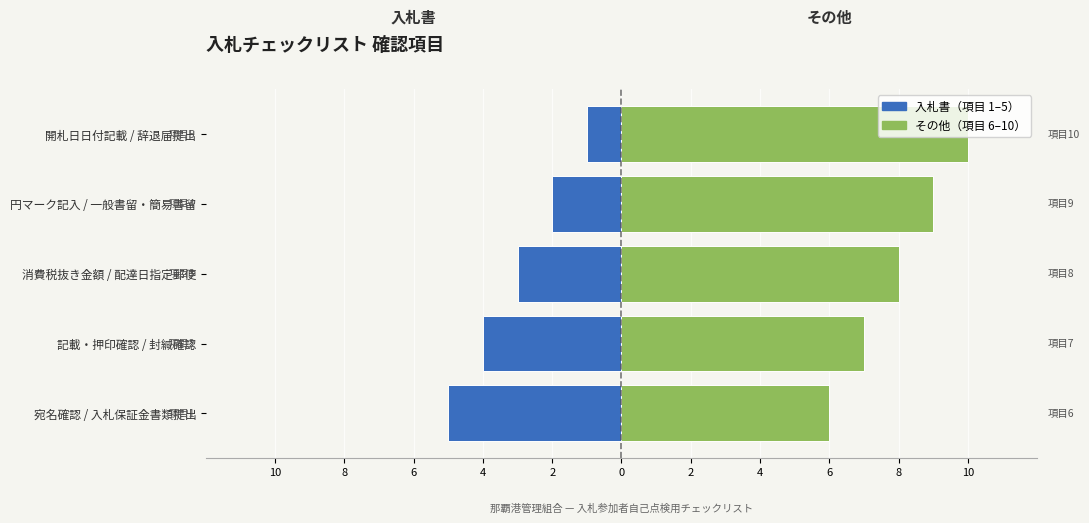

How many その他（項目 6–10） values are between 7 and 9?

3